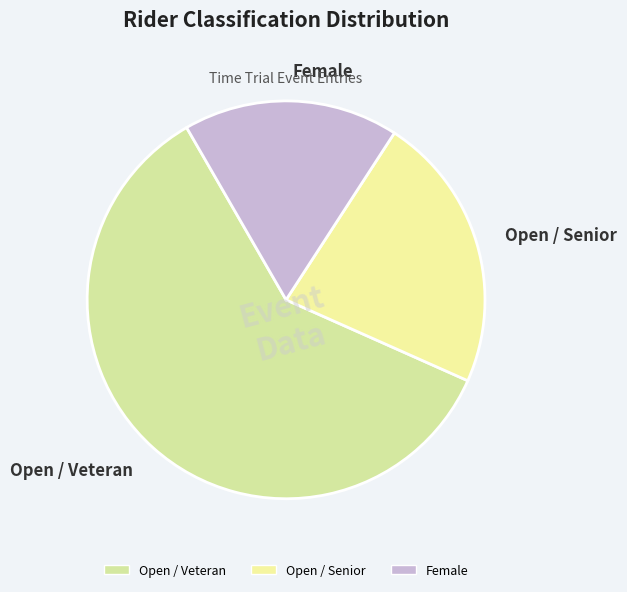

Which category accounts for the majority?

Open / Veteran